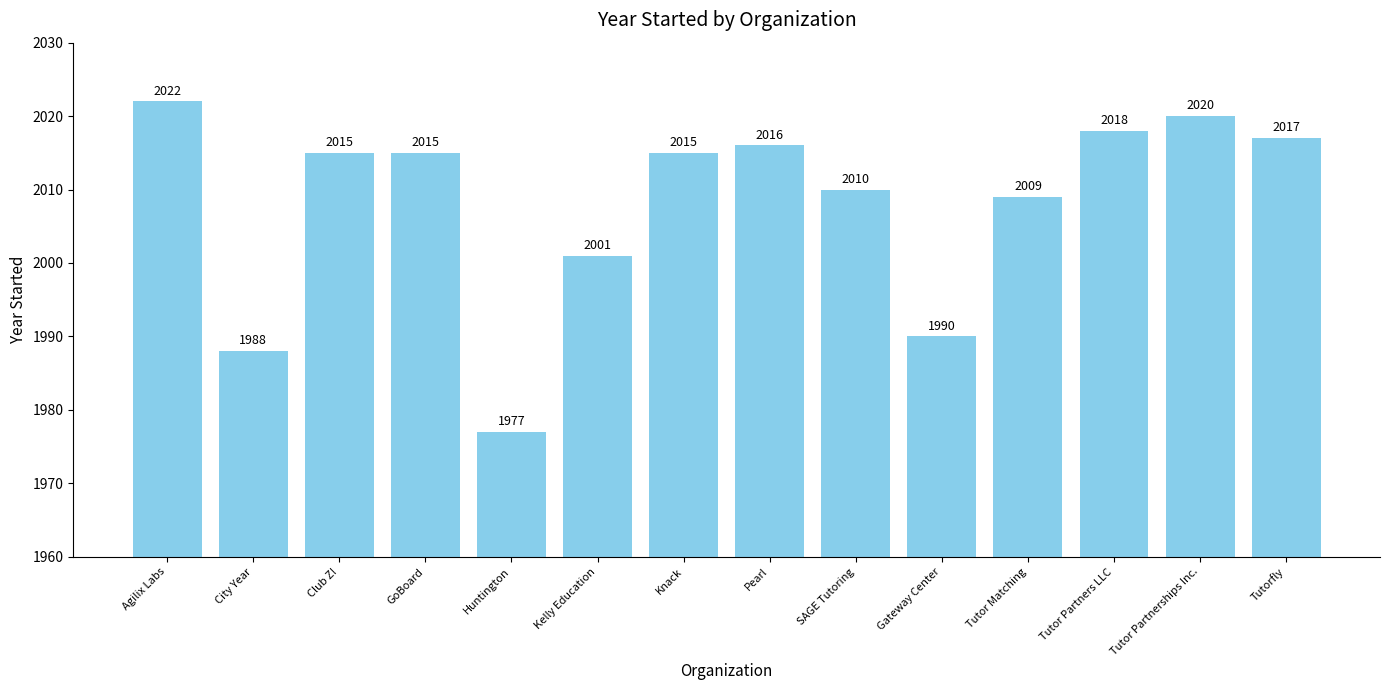

At which label does the data first exceed 2015?

Agilix Labs